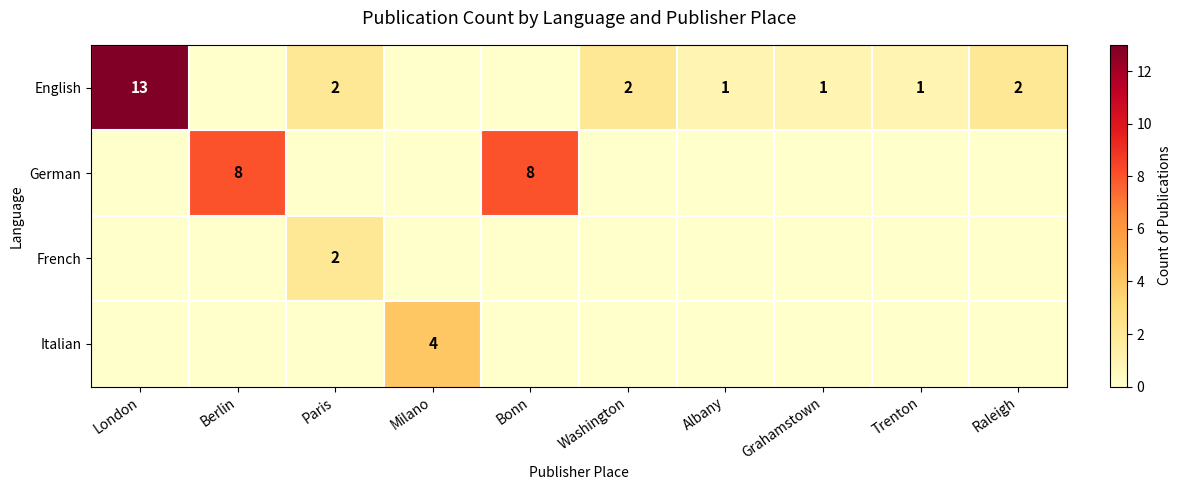

Is it true that English equals 1 at Albany?

True